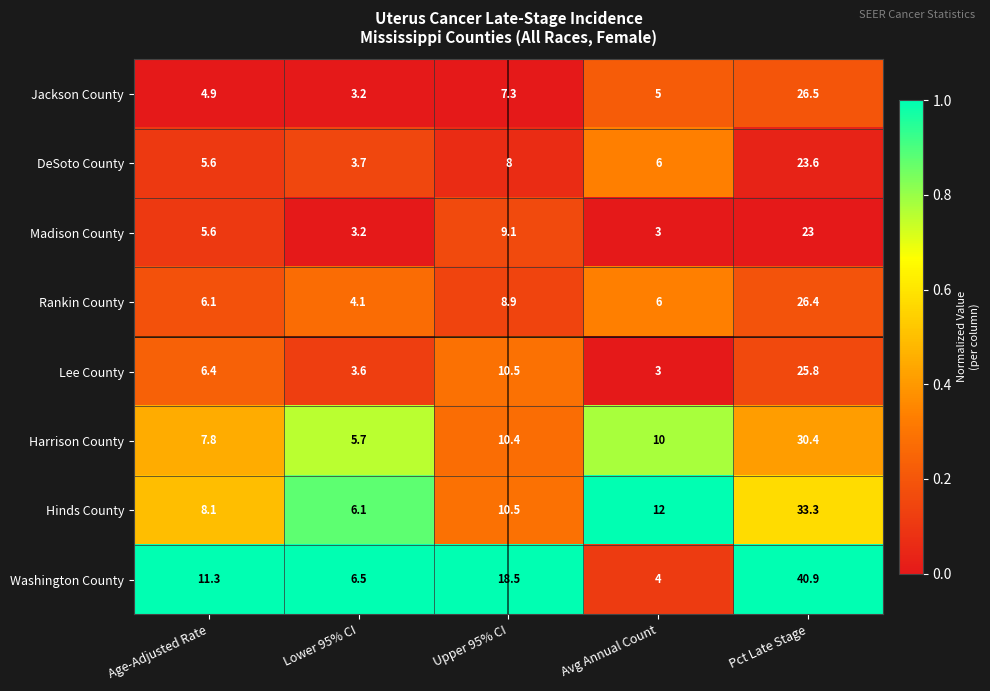

At which label does Lee County first exceed 6?

Age-Adjusted Rate